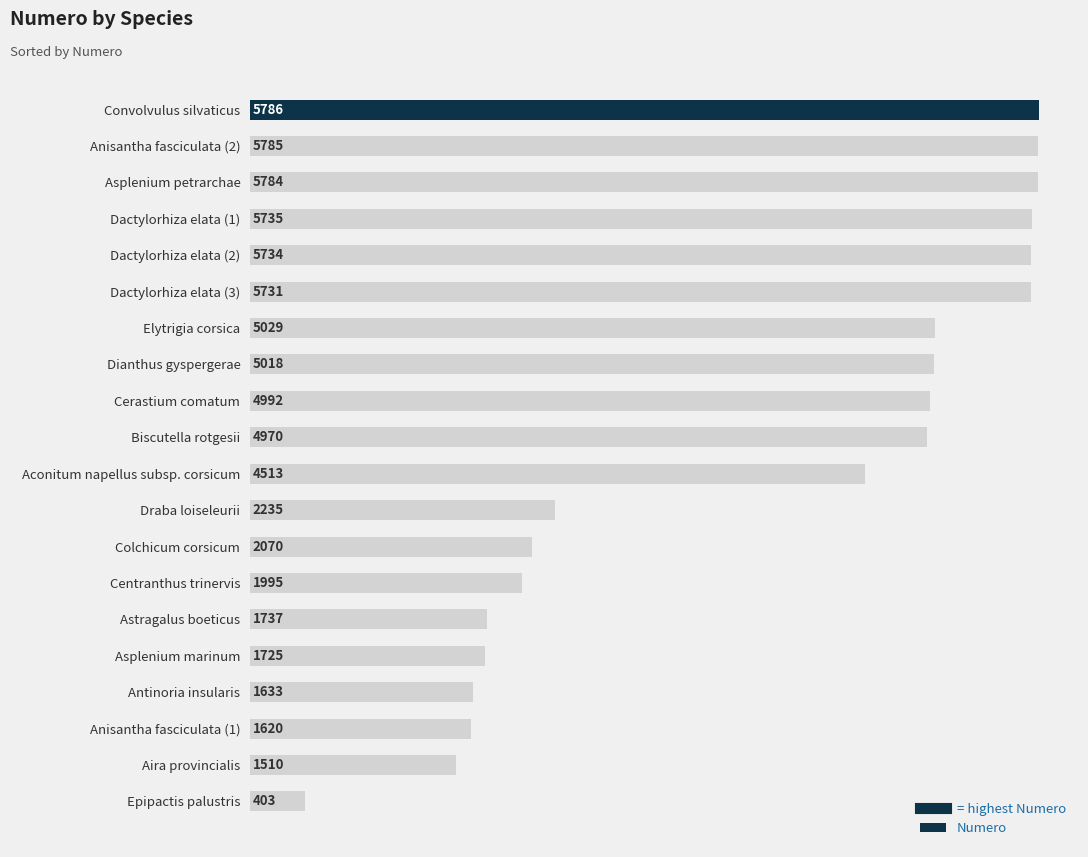

True or false: the data shows 403 at Epipactis palustris.

True